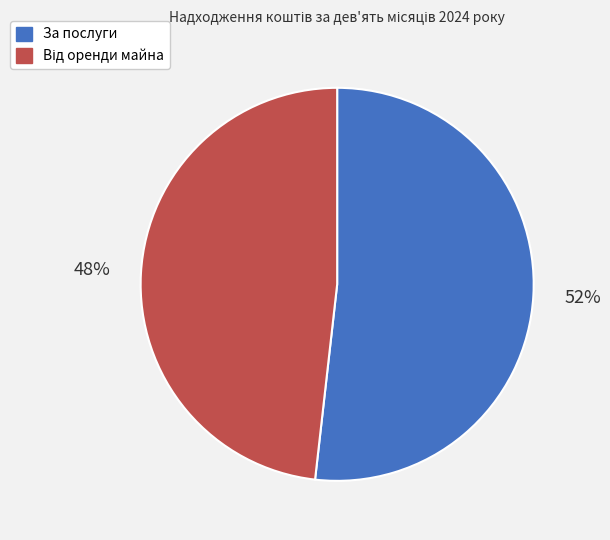

Which category accounts for the majority?

За послуги